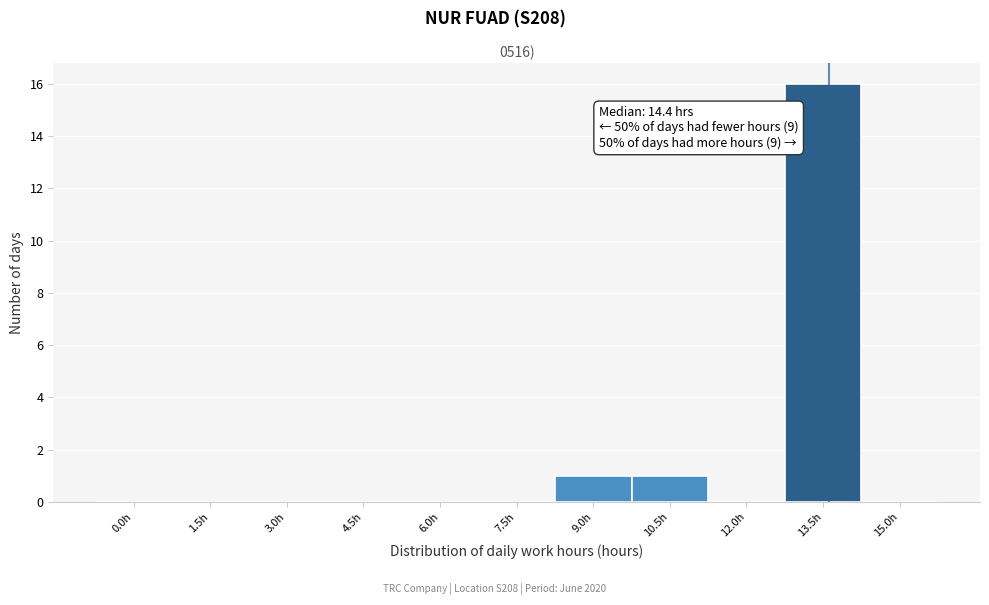

Reading left to right, transcribe all the data shown in this chart.

0.0h=0	1.5h=0	3.0h=0	4.5h=0	6.0h=0	7.5h=0	9.0h=1	10.5h=1	12.0h=0	13.5h=16	15.0h=0